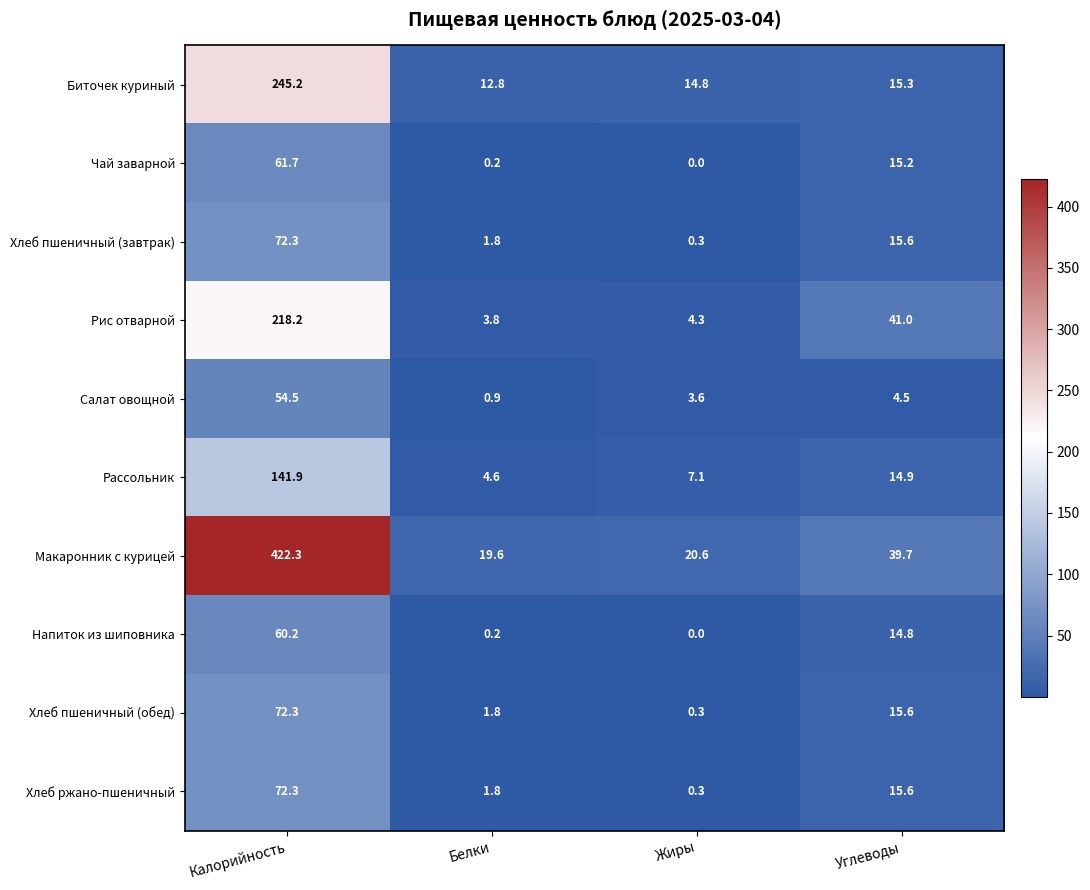

Count the number of data series in this chart.

10